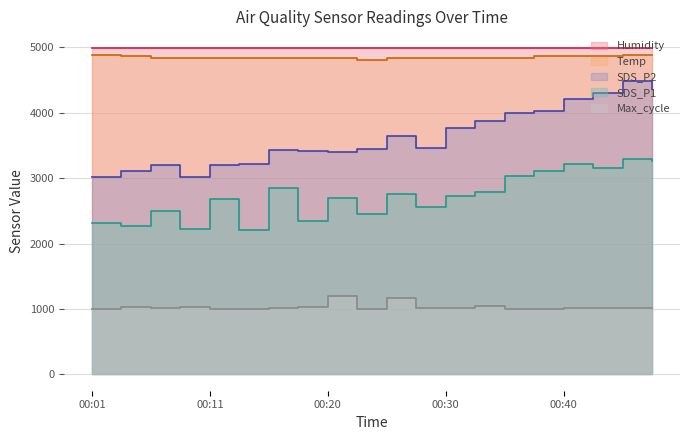

At which category is the sum across all series the highest?

00:45